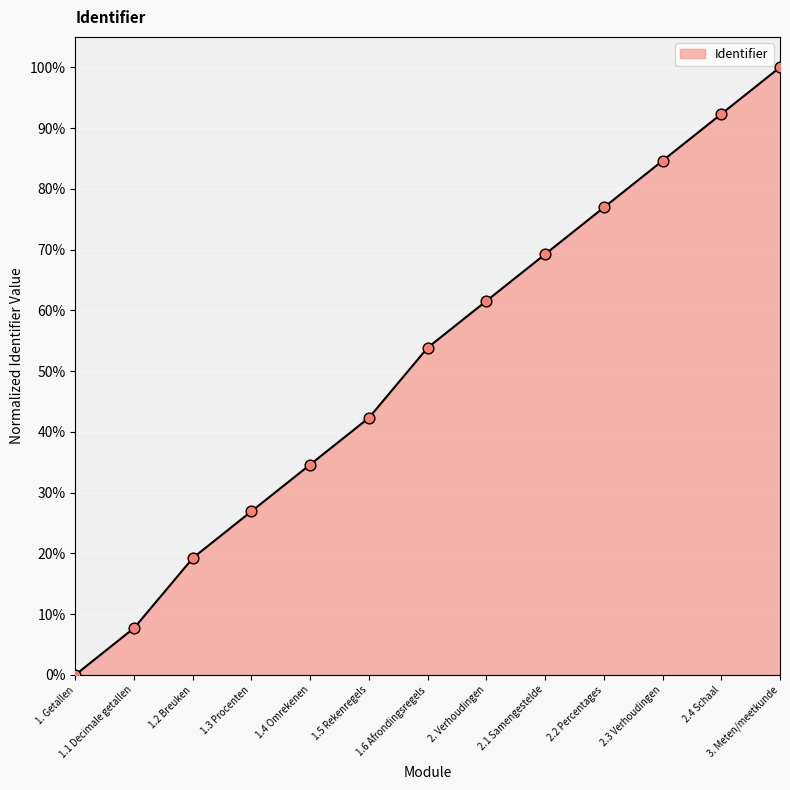

Which has a higher value, 3. Meten/meetkunde or 2.4 Schaal?

3. Meten/meetkunde